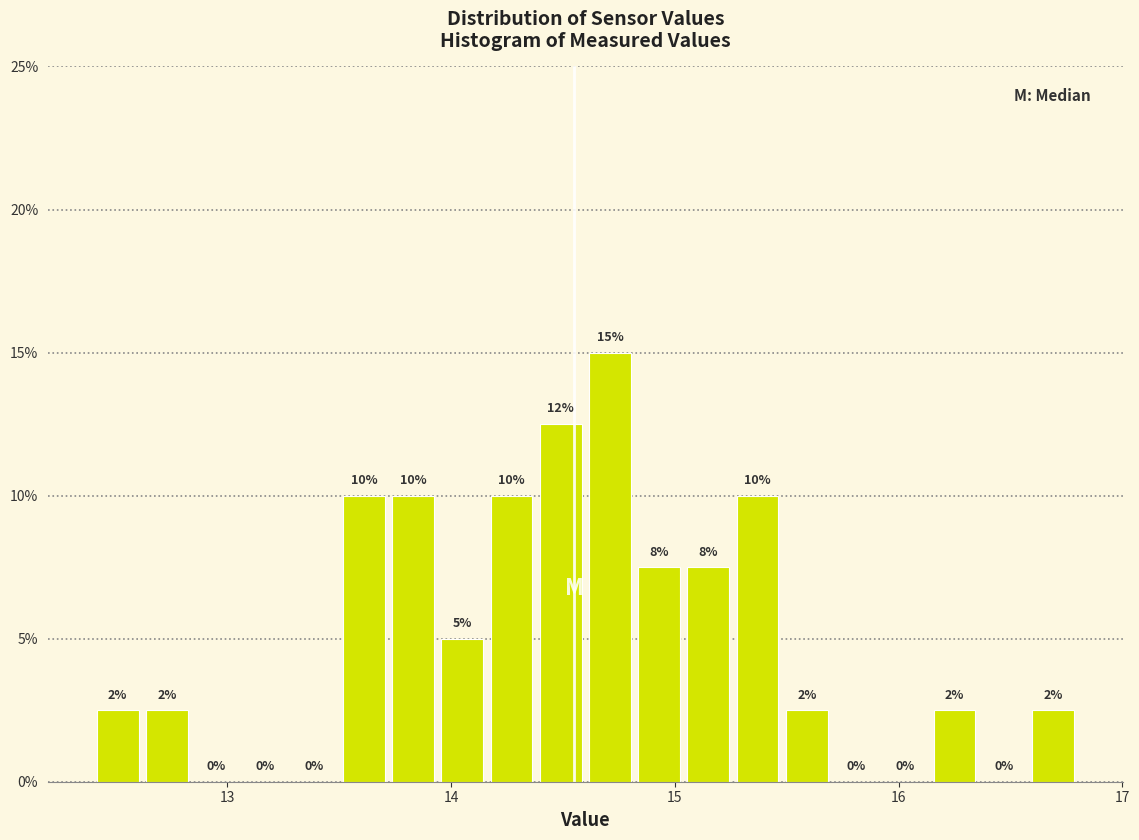

Read against the x-axis, roughly where is the centre of the tallest bar?

14.7